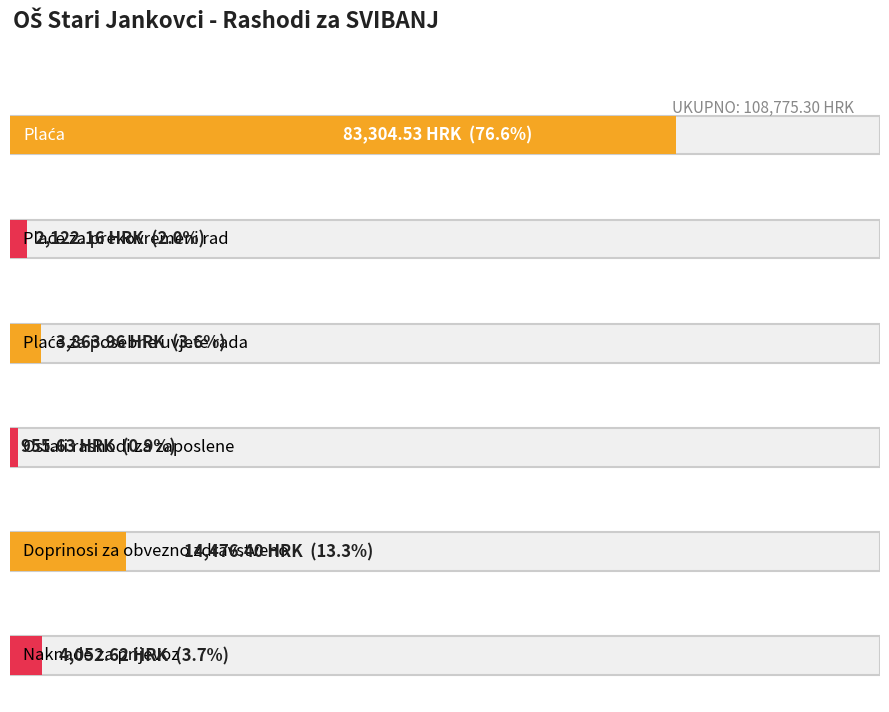

Between Plaće za prekovremeni rad and Ostali rashodi za zaposlene, which is larger?

Plaće za prekovremeni rad